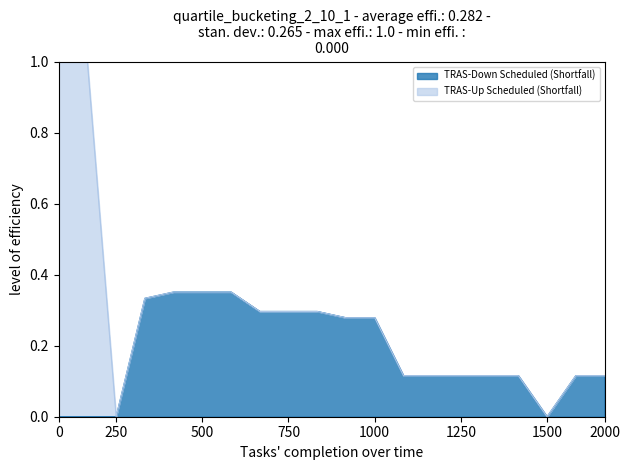

How many points are lower than both their immediate neighbors (excluding endpoints)?

1